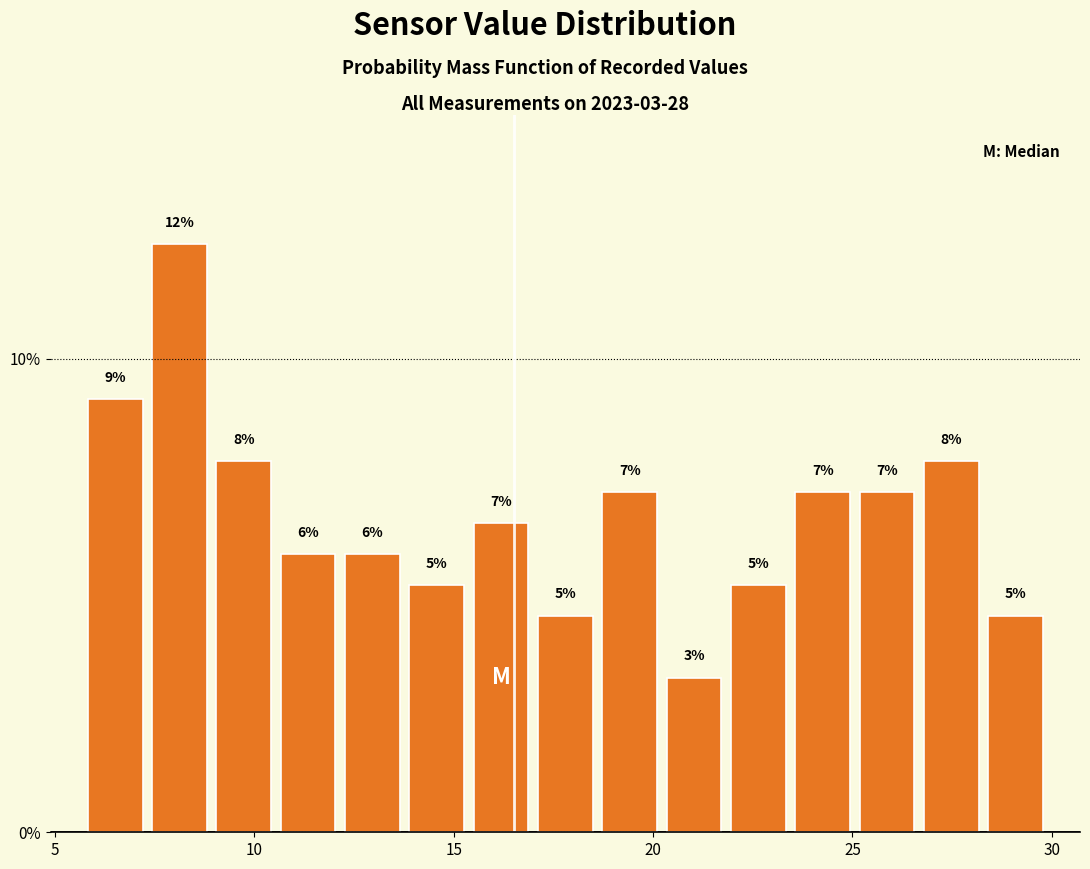

Read against the x-axis, roughly where is the centre of the tallest bar?

8.0